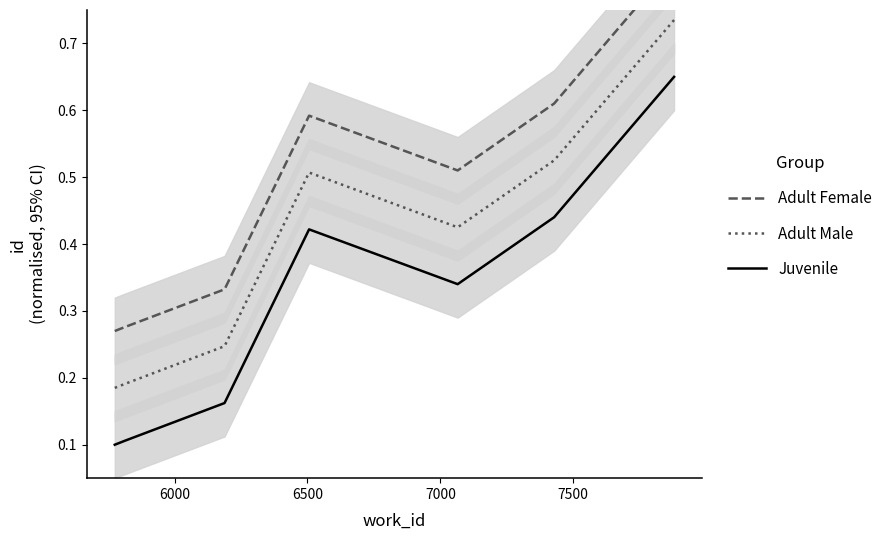

What is the maximum value for Adult Female?

0.8